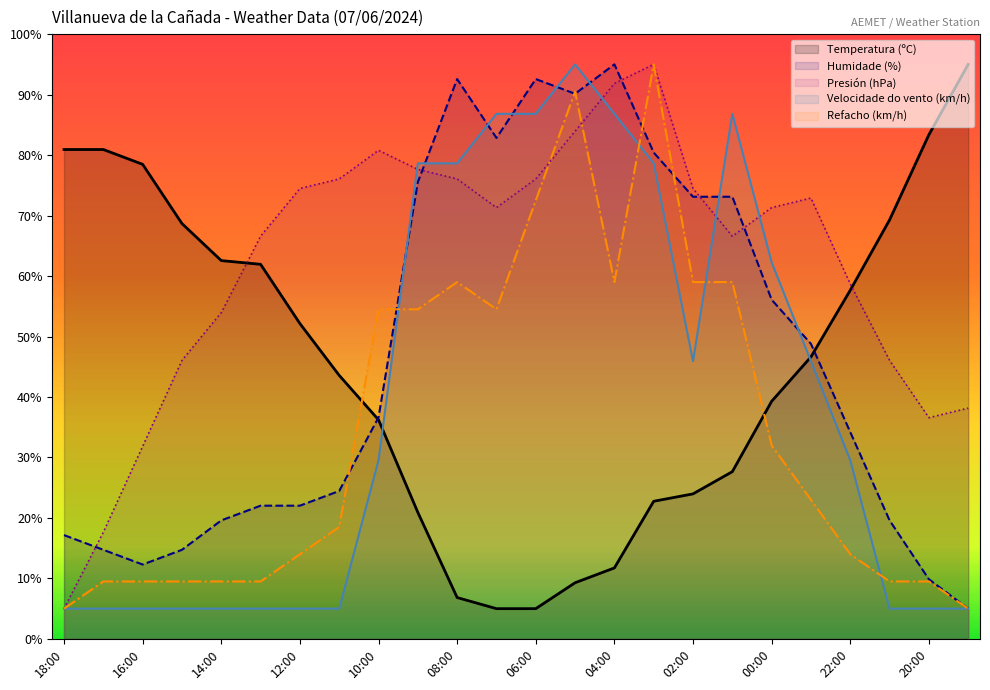

Reading left to right, extract all data points from this chart.

Temperatura (ºC): 80.9	80.9	78.5	68.7	62.6	61.9	52.1	43.6	36.2	20.9	6.8	5.0	5.0	9.3	11.7	22.8	24.0	27.7	39.3	46.6	57.7	69.3	83.4	95.0
Humidade (%): 17.2	14.7	12.3	14.7	19.6	22.0	22.0	24.5	36.6	75.5	92.6	82.8	92.6	90.1	95.0	80.4	73.1	73.1	56.1	48.8	34.2	19.6	9.9	5.0
Presión (hPa) offset: 5.0	17.6	31.8	46.1	53.9	66.6	74.5	76.1	80.8	77.6	76.1	71.3	76.1	83.9	91.8	95.0	74.5	66.6	71.3	72.9	58.7	46.1	36.6	38.2
Velocidade do vento (km/h): 5.0	5.0	5.0	5.0	5.0	5.0	5.0	5.0	29.5	78.6	78.6	86.8	86.8	95.0	86.8	78.6	45.9	86.8	62.3	45.9	29.5	5.0	5.0	5.0
Refacho (km/h): 5.0	9.5	9.5	9.5	9.5	9.5	14.0	18.5	54.5	54.5	59.0	54.5	72.5	90.5	59.0	95.0	59.0	59.0	32.0	23.0	14.0	9.5	9.5	5.0